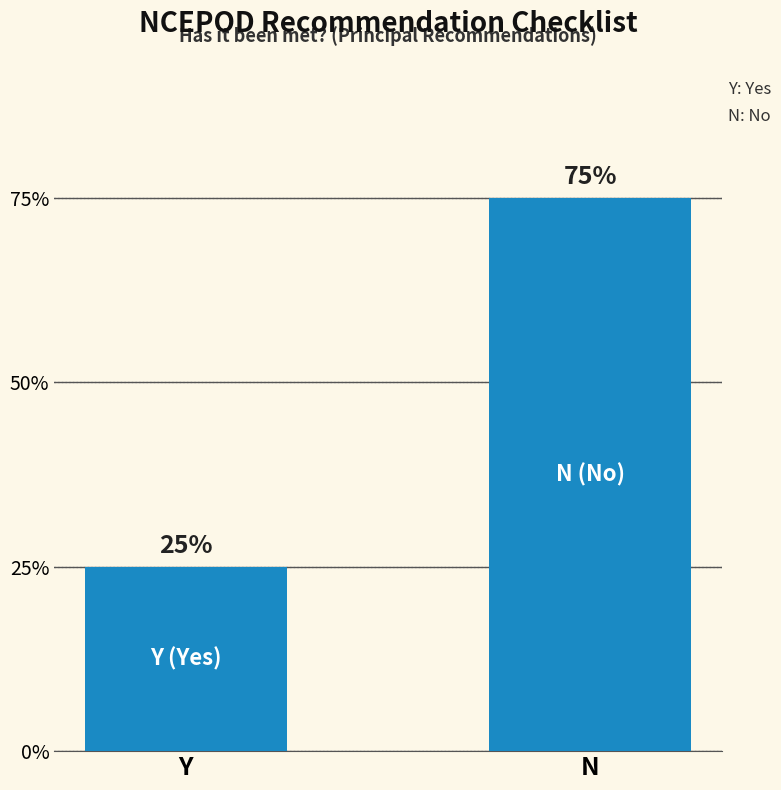

Which label corresponds to the largest value in the chart?

N